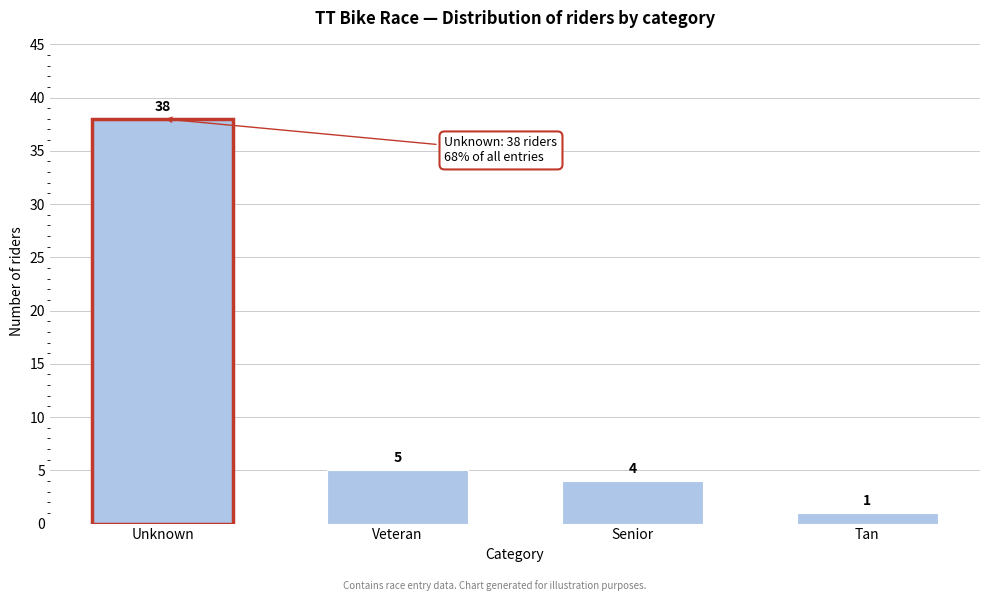

Reading left to right, transcribe all the data shown in this chart.

Unknown=38	Veteran=5	Senior=4	Tan=1